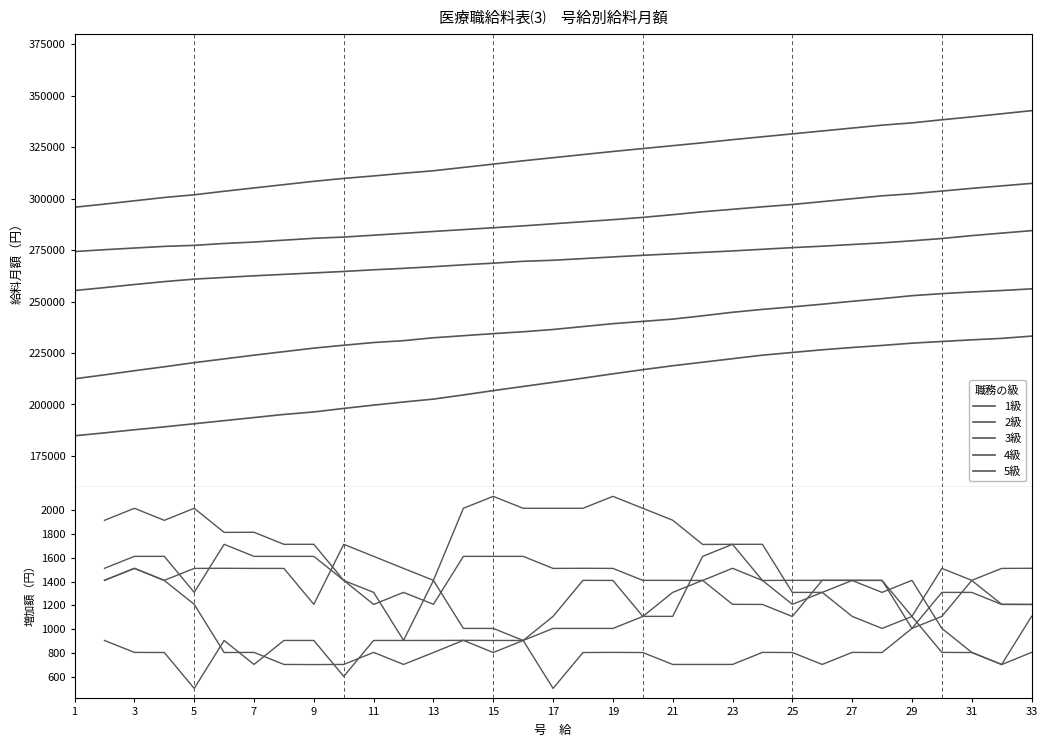

How many categories are shown in the chart?

32